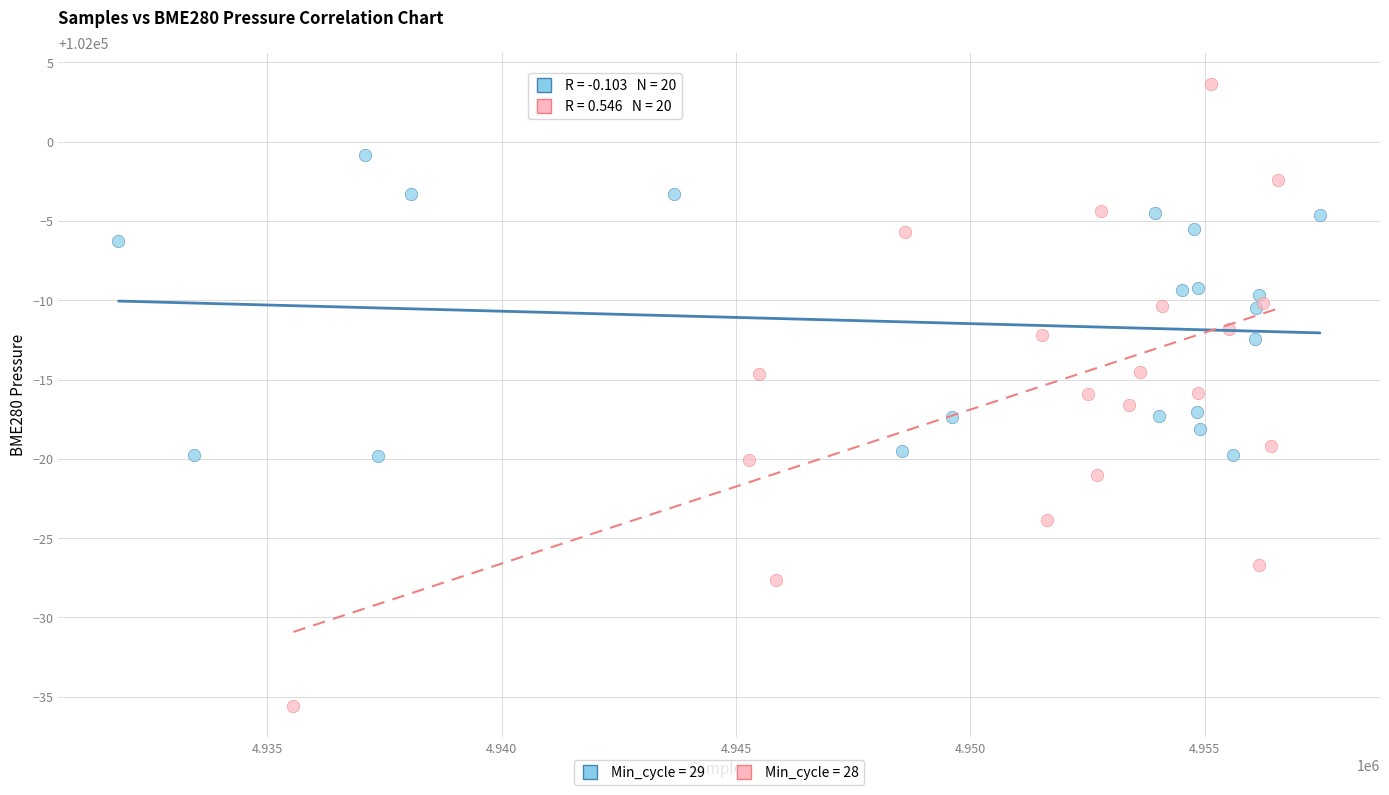

Which series has the largest Y range (max minus min)?

Min_cycle = 28